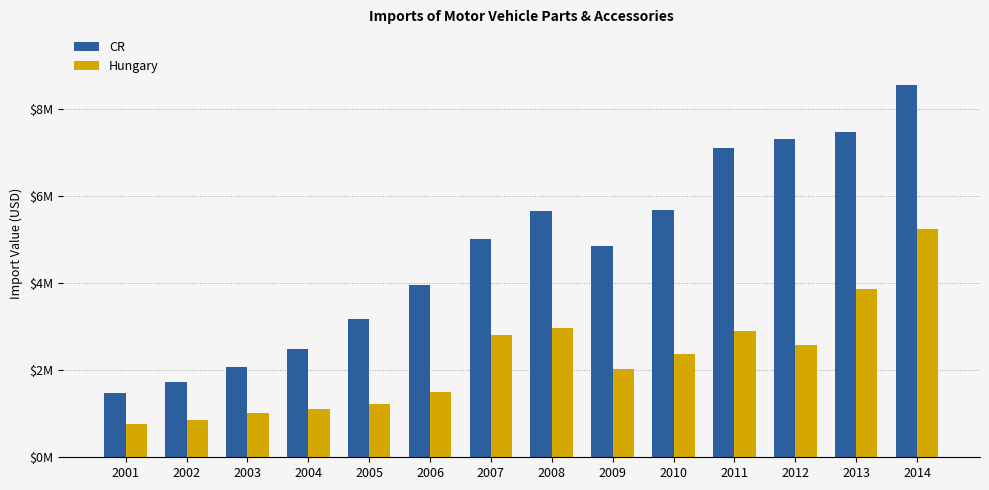

At which category does the chart reach its minimum across all series?

2001